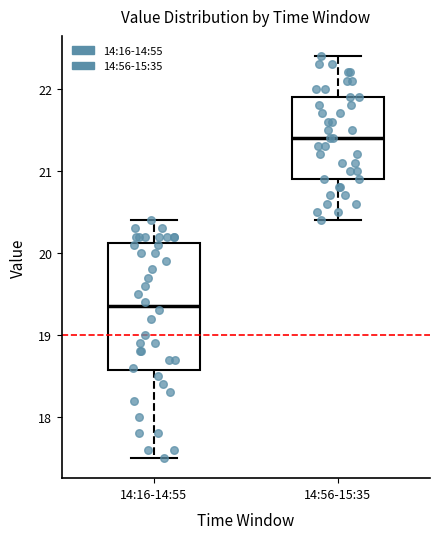

Reading left to right, read every box against the y-axis: the position of its median line, the range the box covers, and the ends of its whiskers. The values are not printed on the chart, so give them approximately, as read against the axis.

14:16-14:55: median 19.4, box 18.6 to 20.1, whiskers 17.5 to 20.4
14:56-15:35: median 21.4, box 20.9 to 21.9, whiskers 20.4 to 22.4